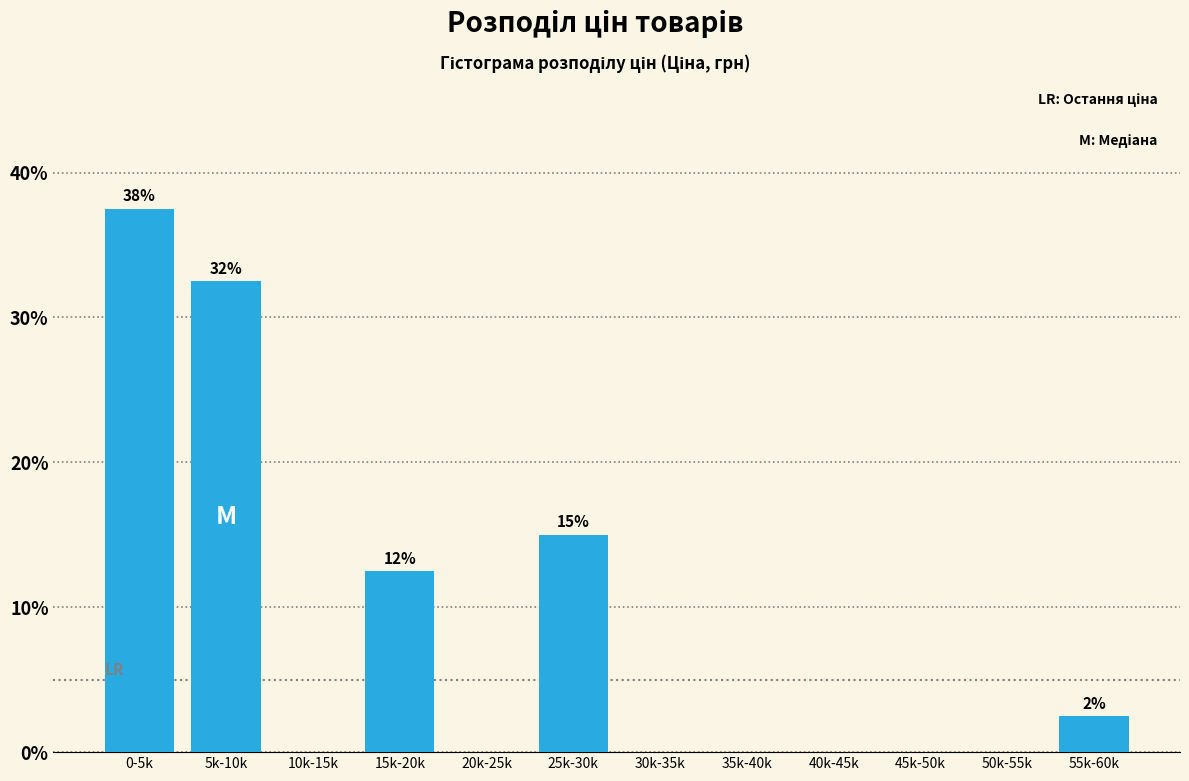

Reading left to right, list all the values displayed in this chart.

0-5k=37.5	5k-10k=32.5	10k-15k=0.0	15k-20k=12.5	20k-25k=0.0	25k-30k=15.0	30k-35k=0.0	35k-40k=0.0	40k-45k=0.0	45k-50k=0.0	50k-55k=0.0	55k-60k=2.5